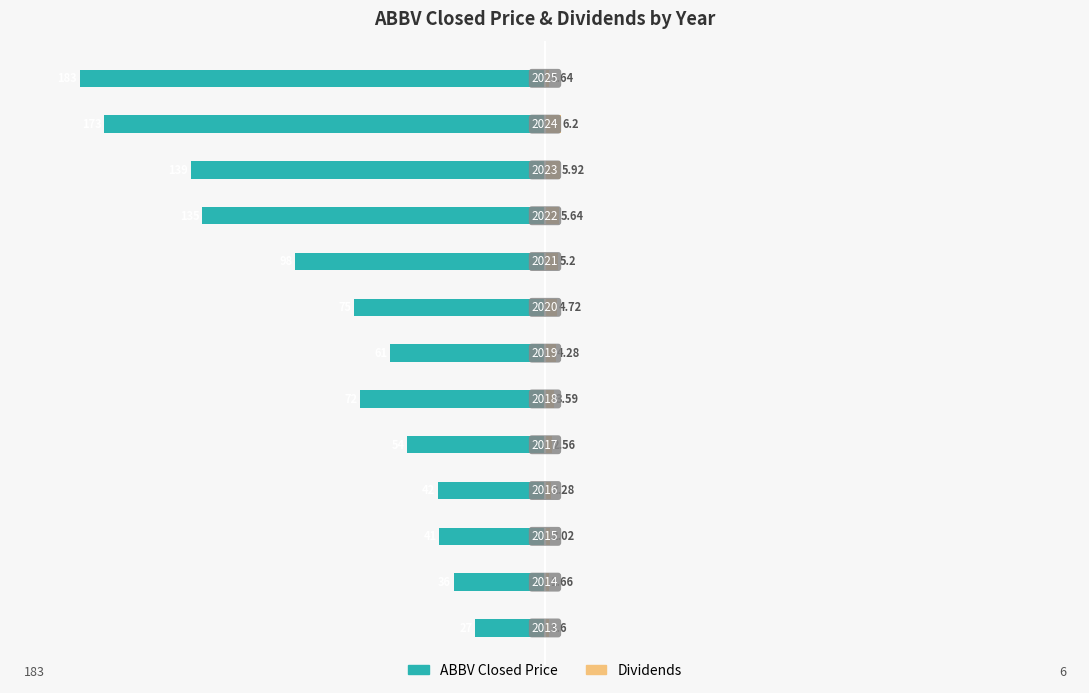

Is the value of ABBV Closed Price at 150 greater than the value of Dividends at 150?

No